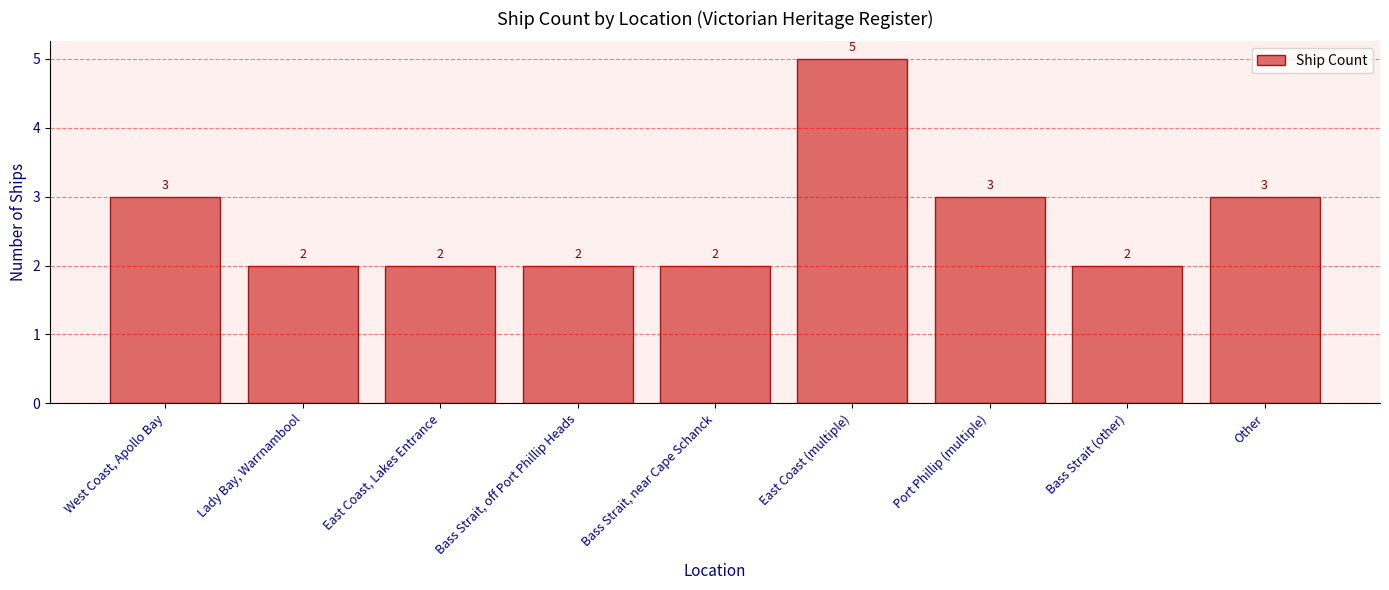

Between East Coast, Lakes Entrance and Port Phillip (multiple), which is larger?

Port Phillip (multiple)